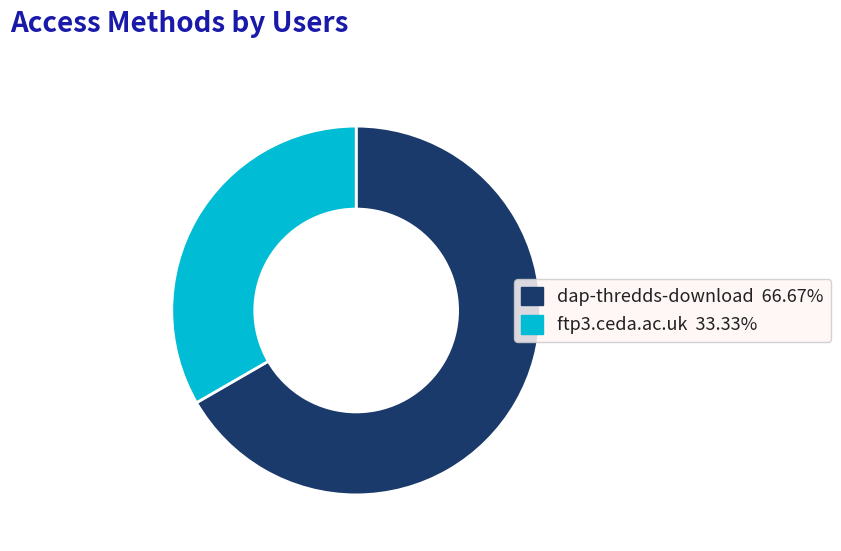

Does dap-thredds-download account for over 50% of the chart?

Yes